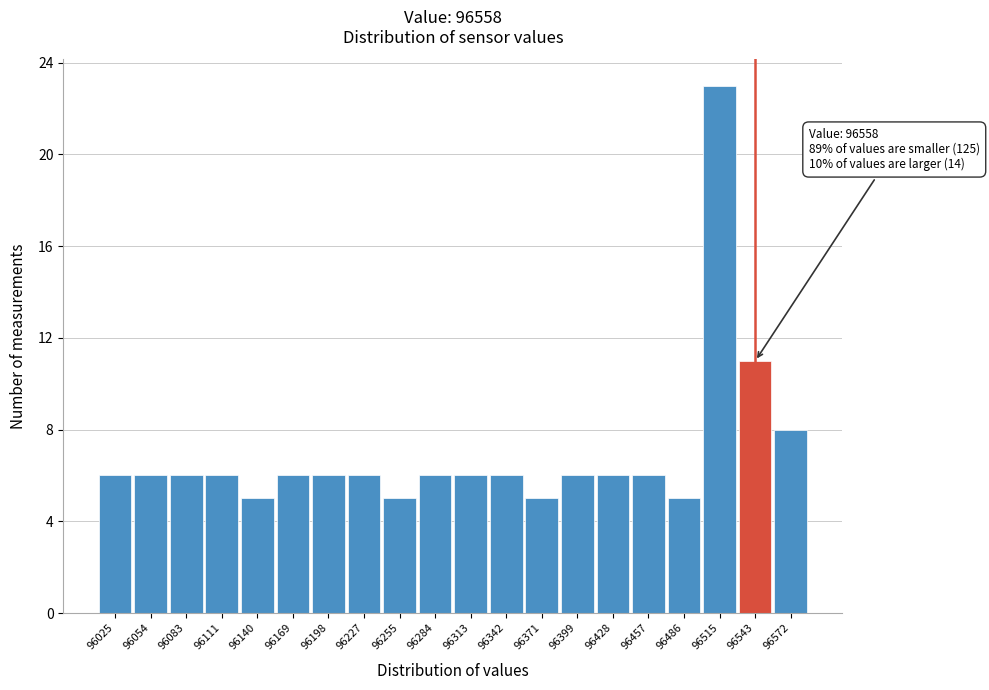

Reading right to left, transcribe all the data shown in this chart.

8	11	23	5	6	6	6	5	6	6	6	5	6	6	6	5	6	6	6	6